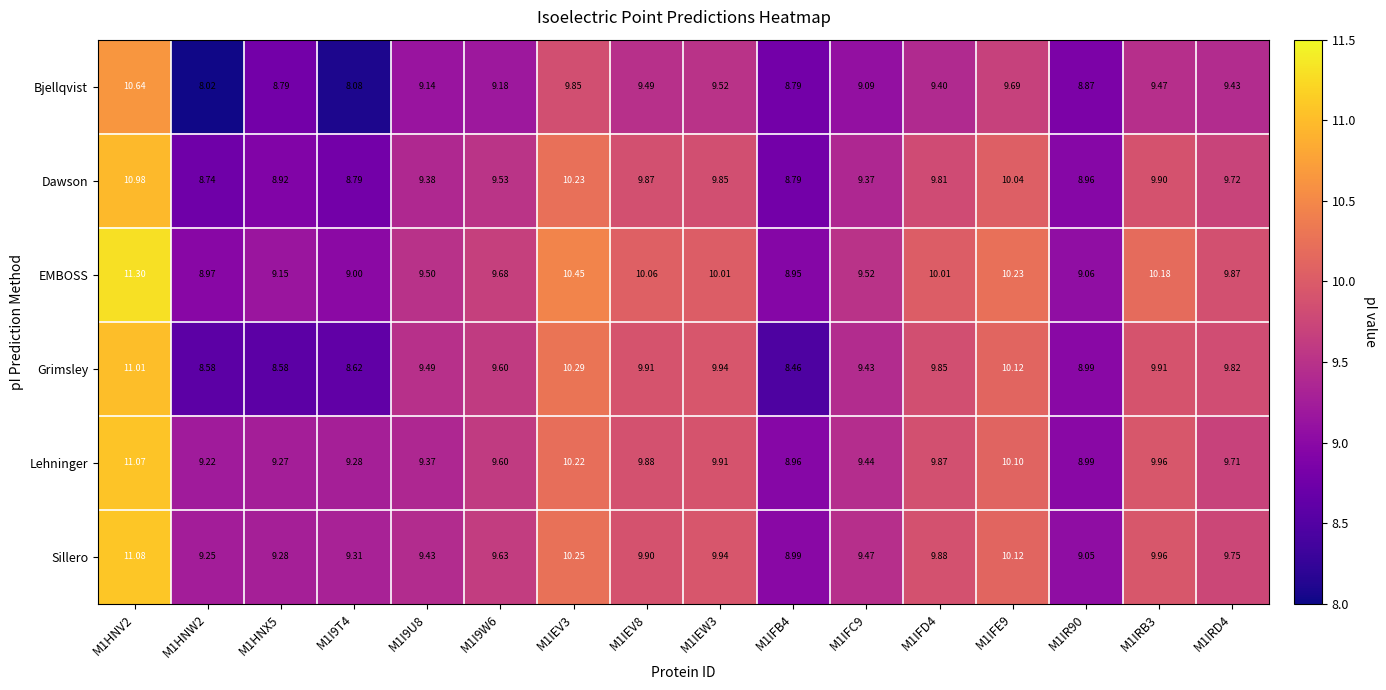

At M1I9U8, list the series in order from smallest to largest.

Bjellqvist, Lehninger, Dawson, Sillero, Grimsley, EMBOSS